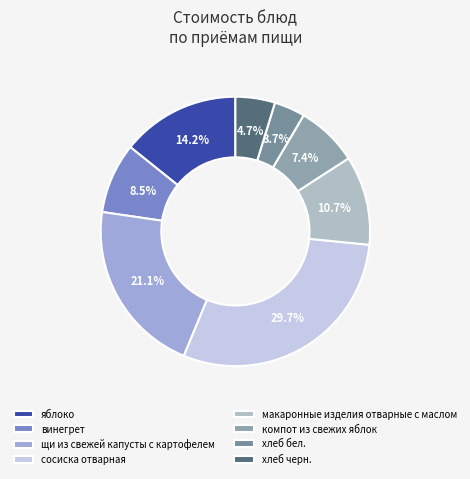

Between хлеб черн. and яблоко, which is larger?

яблоко